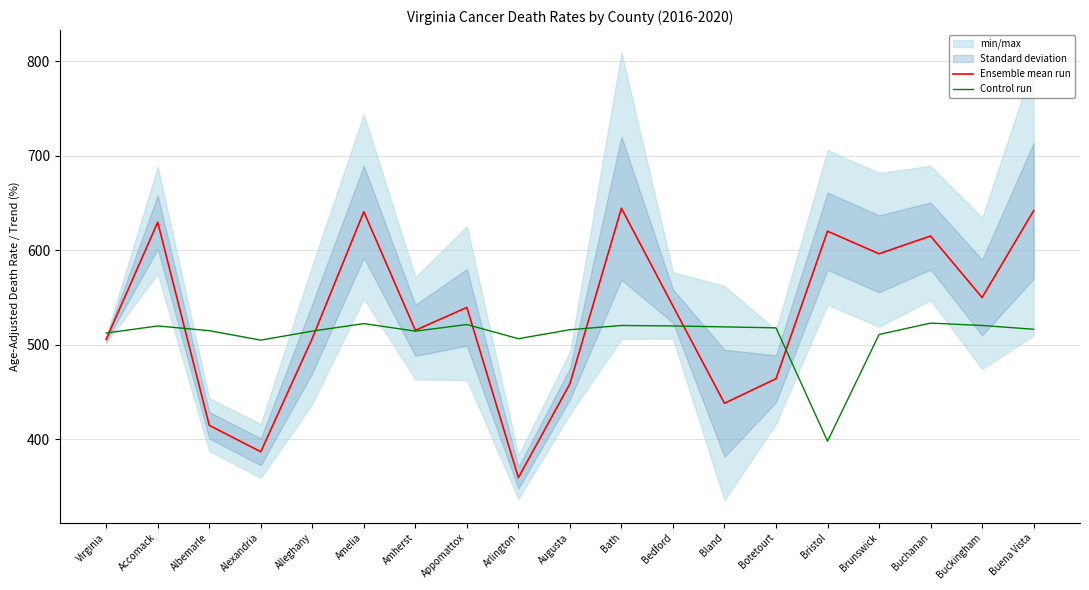

Is it true that Control run equals 320.8 at Accomack?

False